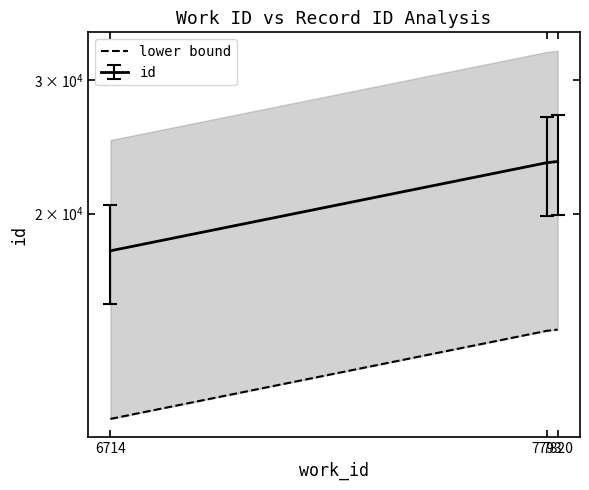

What is the smallest value displayed?

10716.6